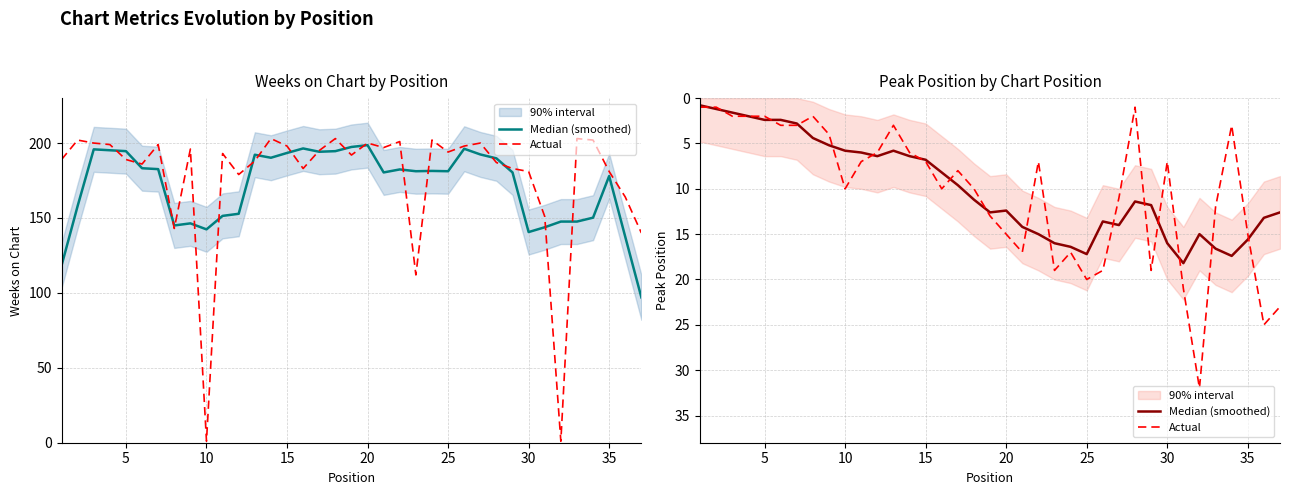

Is the value of Median (smoothed) at 25 greater than the value of Actual at 33?

No